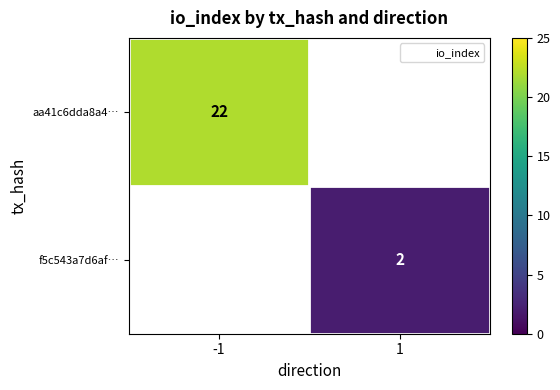

Is the value of f5c543a7d6af… at 1 greater than the value of aa41c6dda8a4… at -1?

No